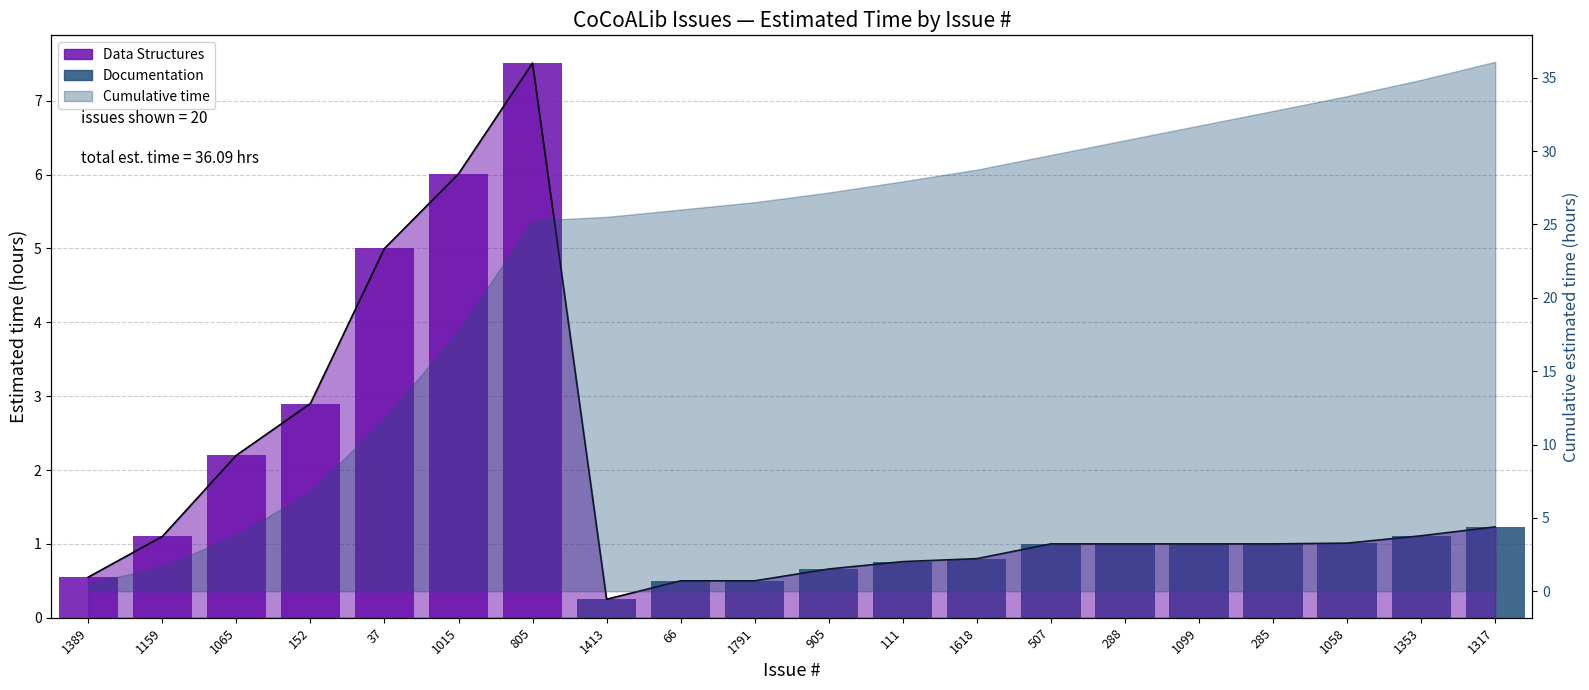

What is the sum of all values?

36.1